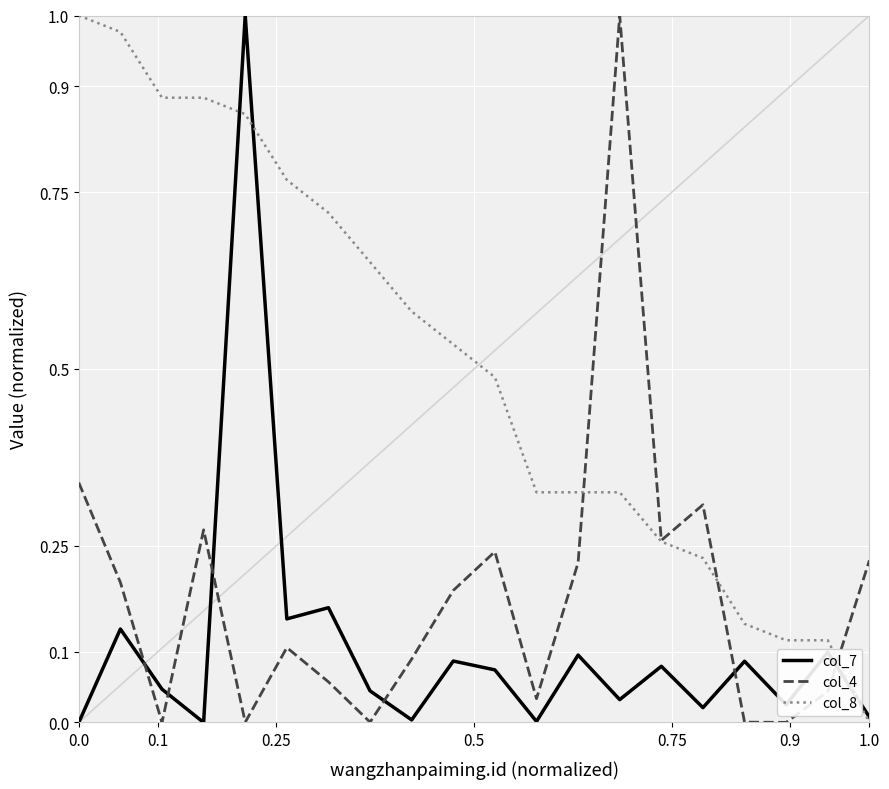

How many intersections are there between col_7 and col_4?

6